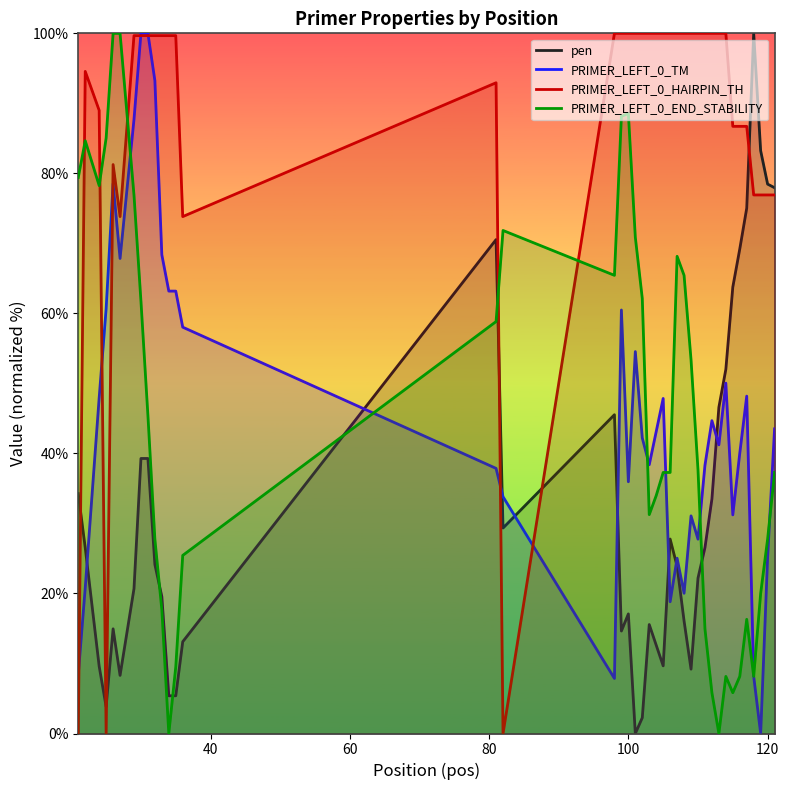

Which series has the largest total across all categories?

PRIMER_LEFT_0_HAIRPIN_TH